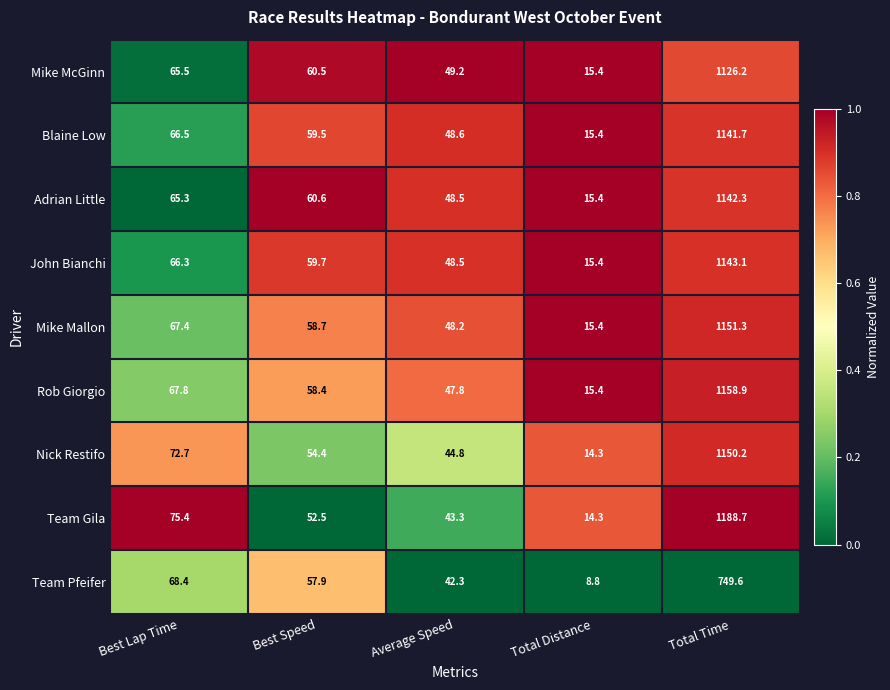

What is the greatest value displayed?

1188.7